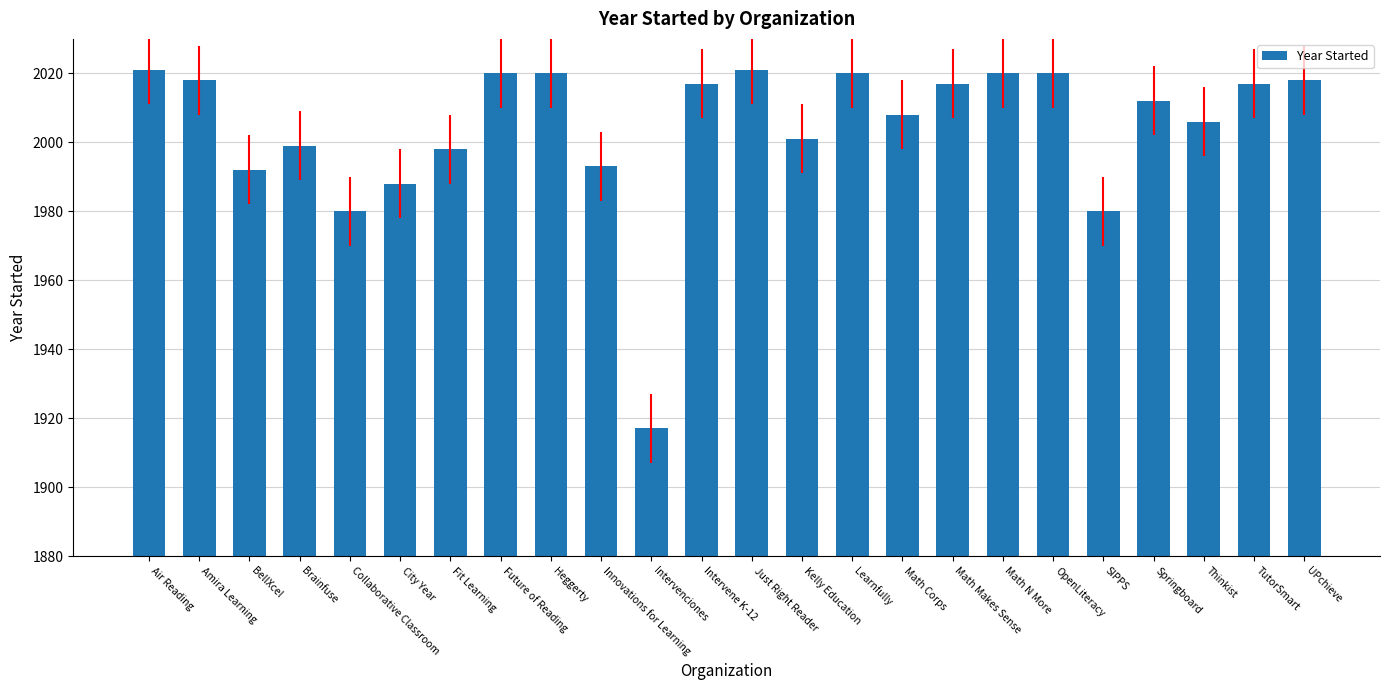

What is the difference between the second highest and second lowest values?

41